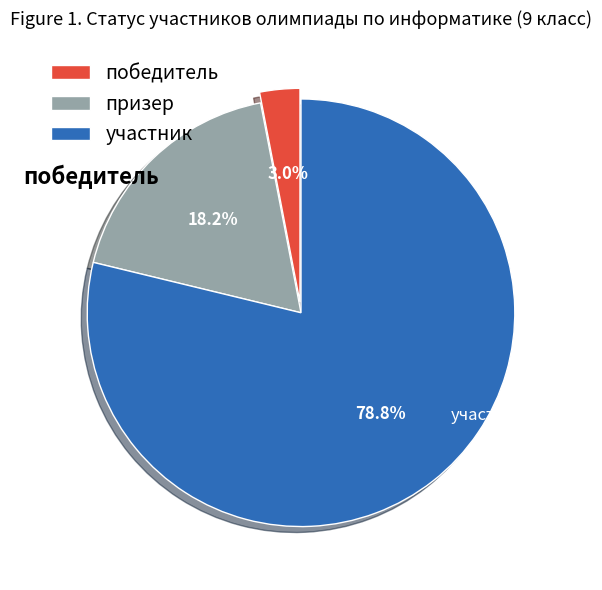

True or false: победитель accounts for 3% of the total.

True